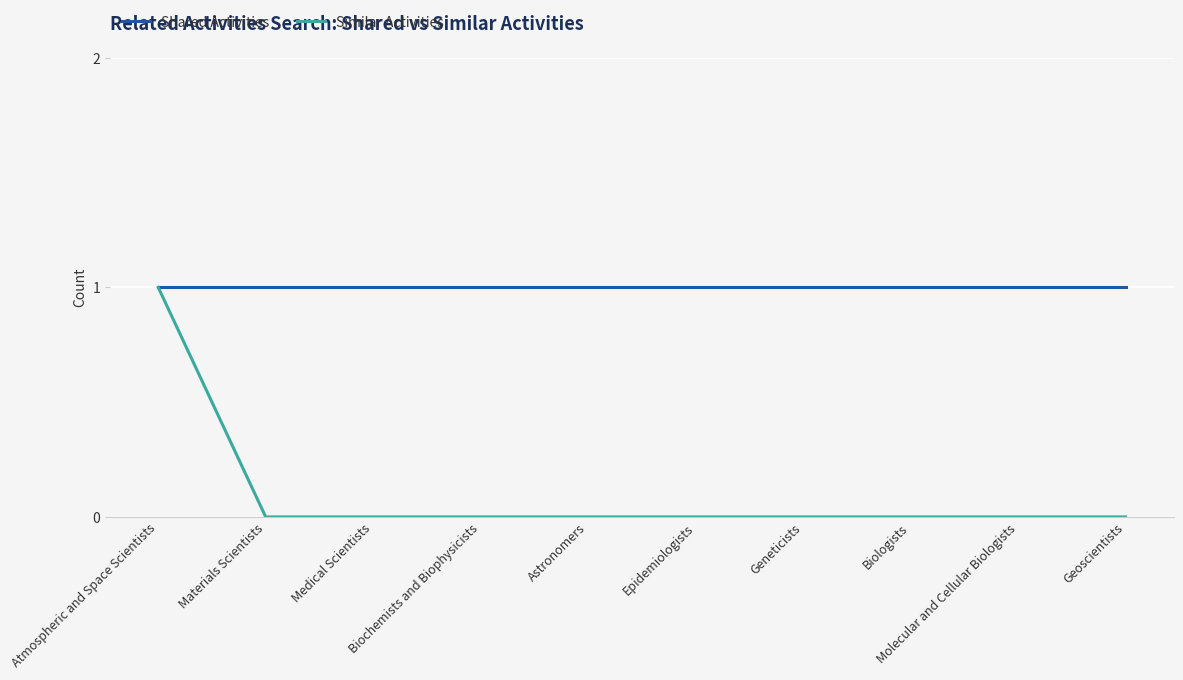

At Geoscientists, list the series in order from largest to smallest.

Shared Activities, Similar Activities